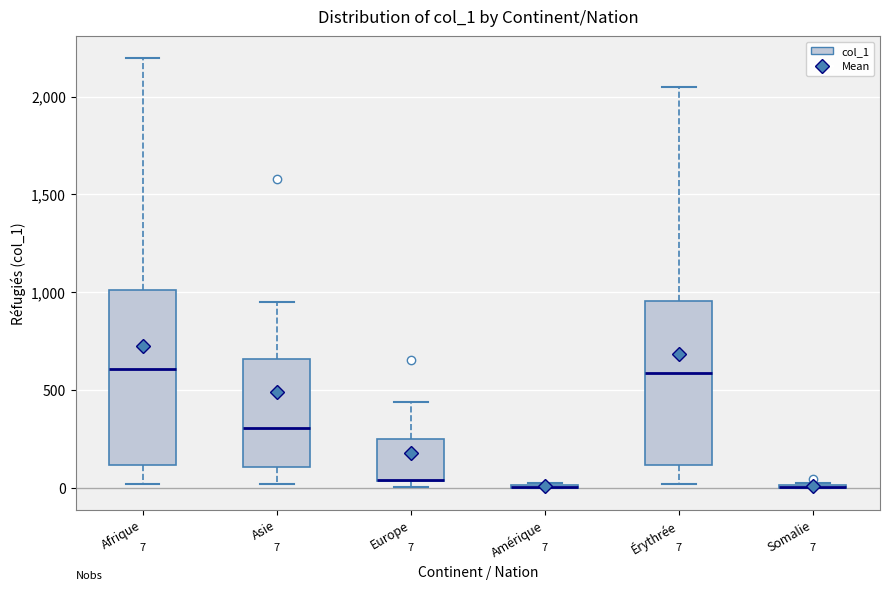

Comparing the boxes themselves (not the whiskers), which one is the tallest?

Afrique